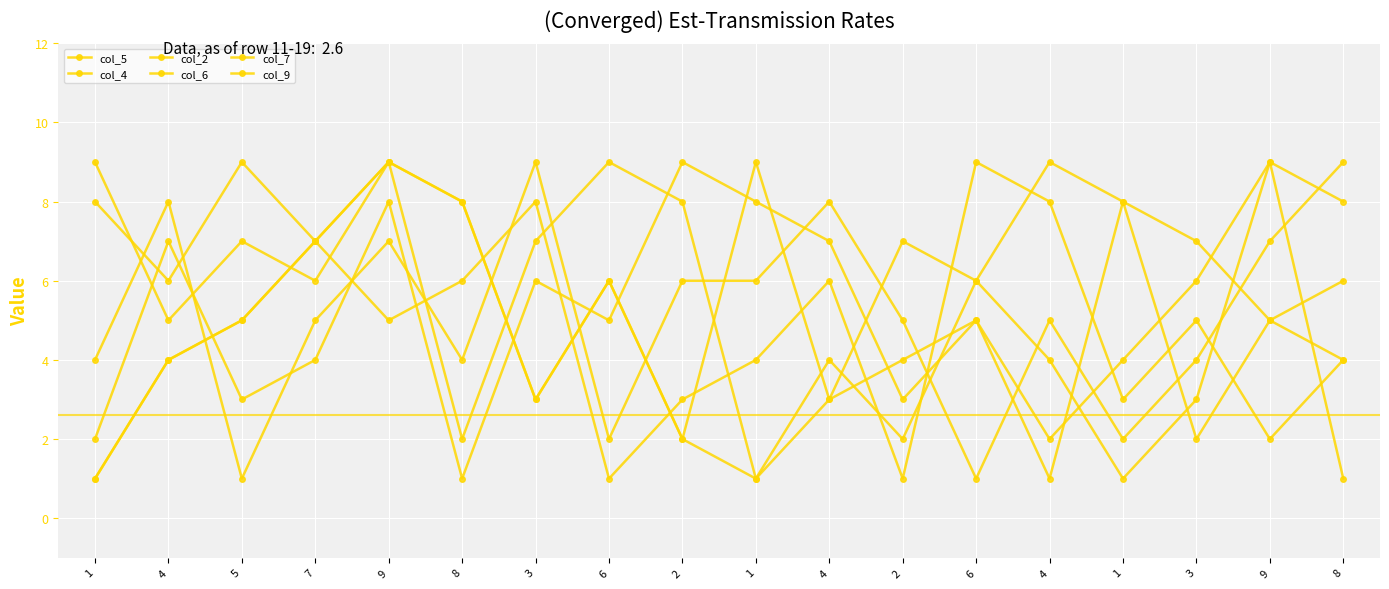

At how many categories does at least one series exceed 8?

11